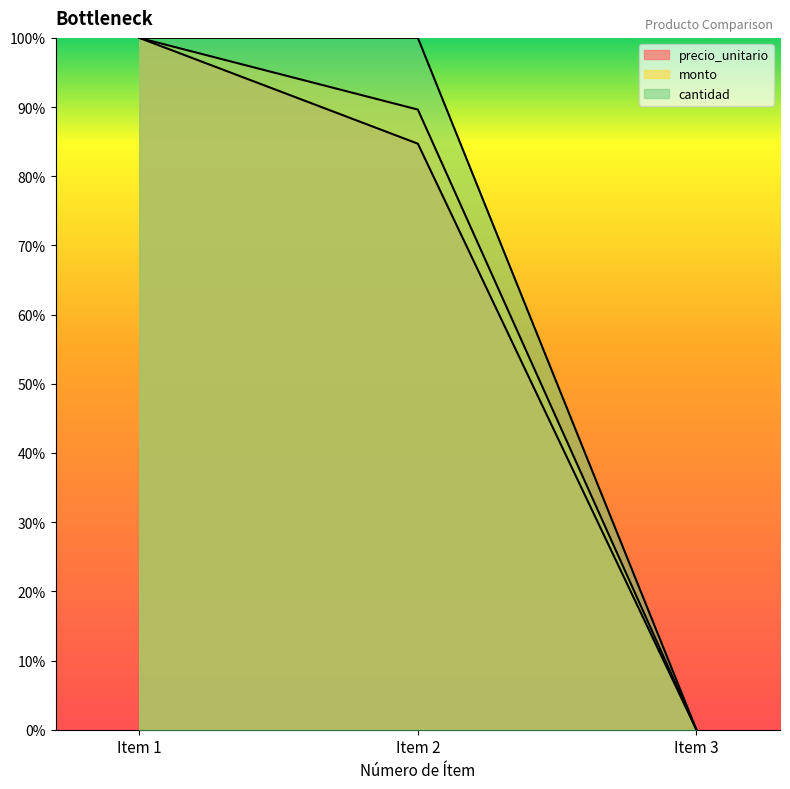

How many positive values does the cantidad series have?

2